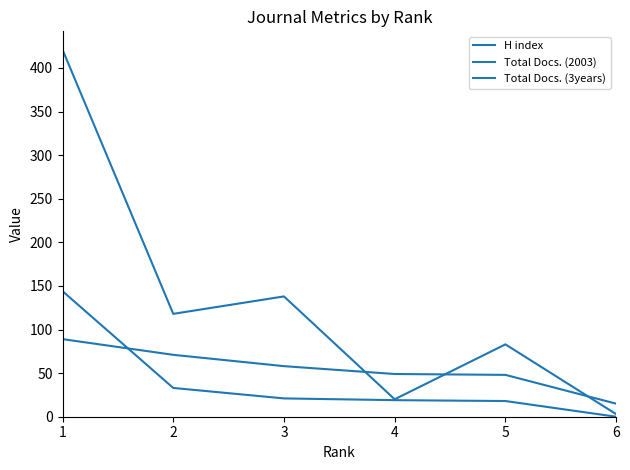

How many lines are shown in the chart?

3